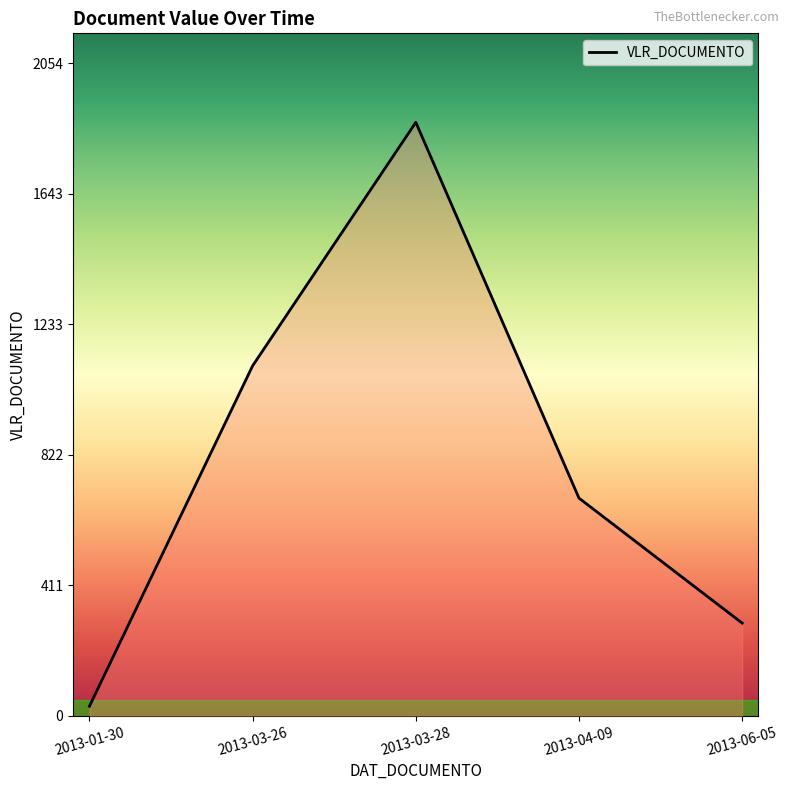

What position from the left is 2013-04-09?

4